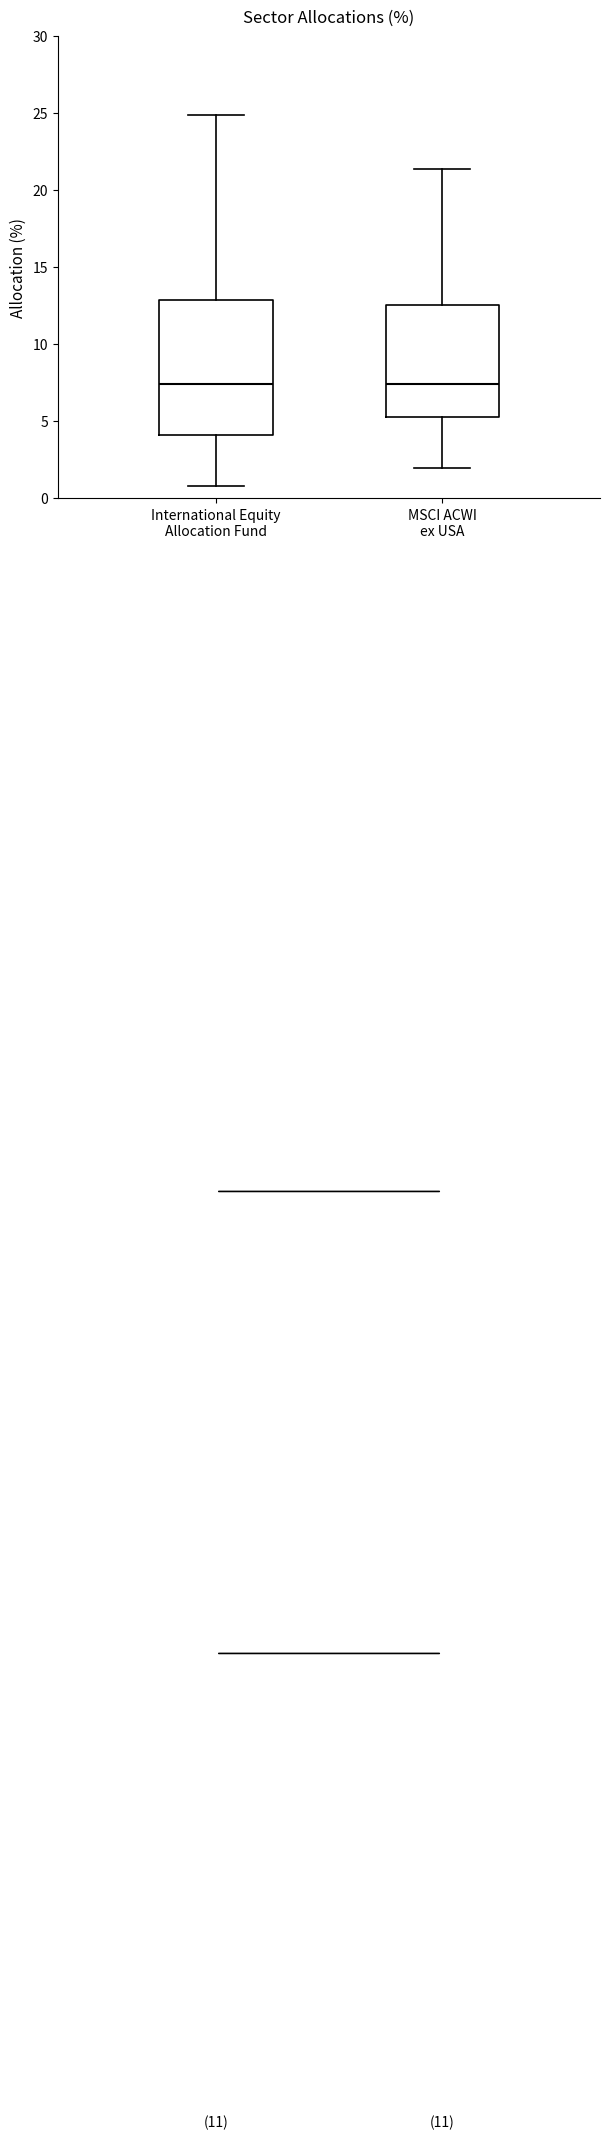

Comparing the boxes themselves (not the whiskers), which one is the tallest?

International Equity Allocation Fund